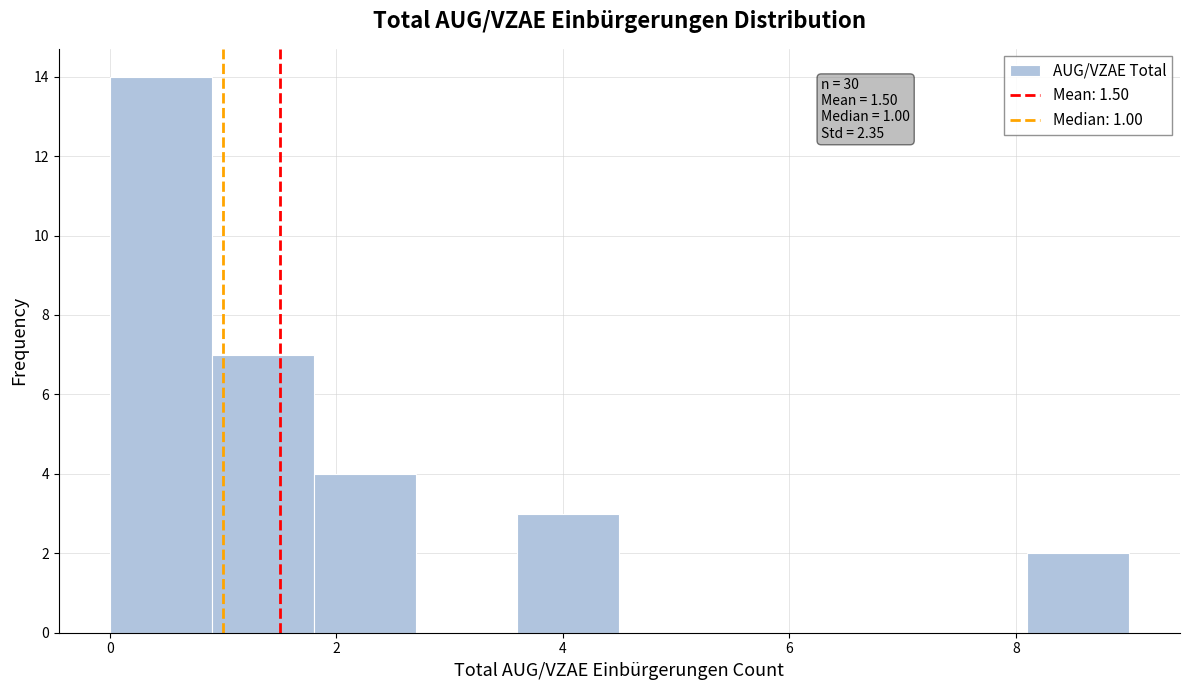

Over which range of the x-axis is the bar tallest?

0.0 to 0.9